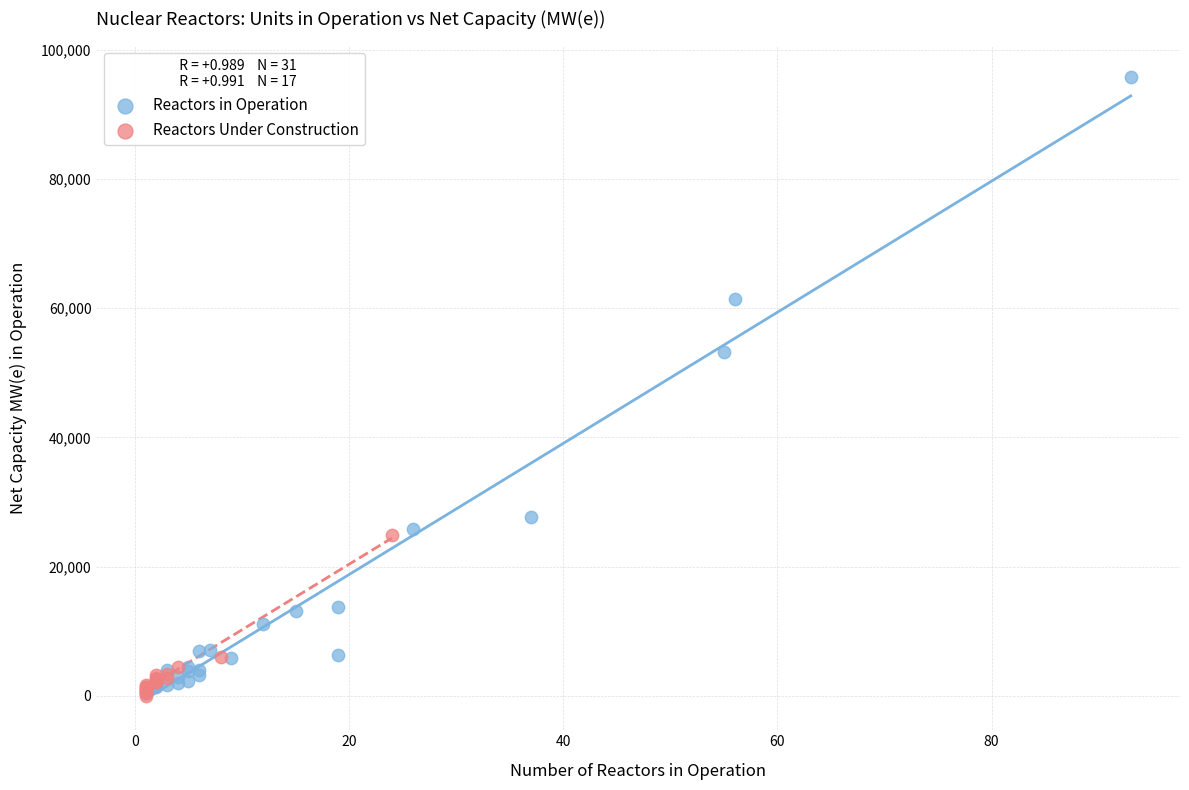

Which series has the widest spread of Y values?

Reactors in Operation